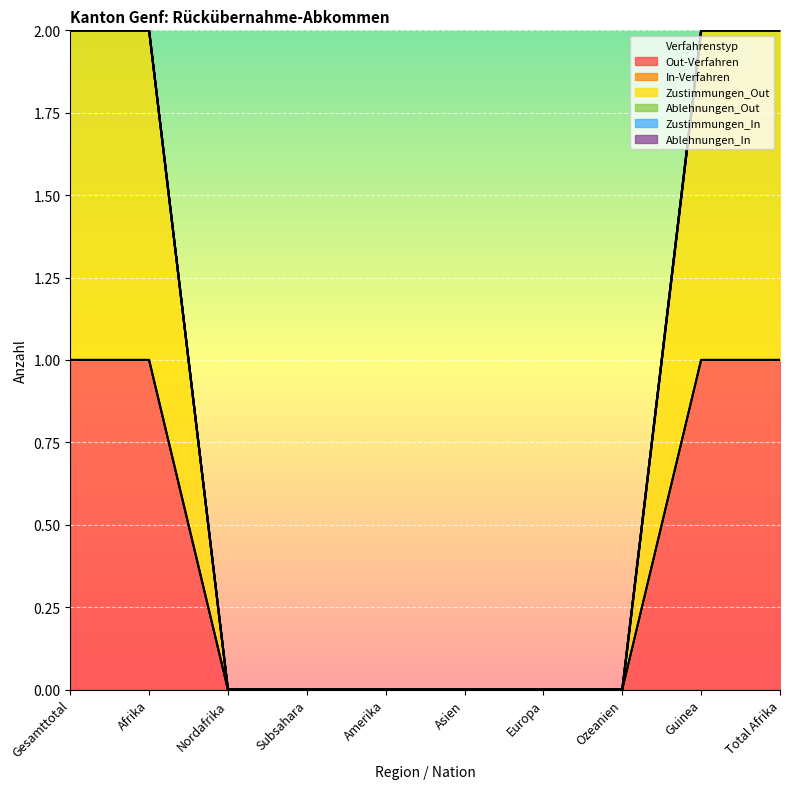

Reading right to left, transcribe all the data shown in this chart.

Out-Verfahren: Total Afrika=1	Guinea=1	Ozeanien=0	Europa=0	Asien=0	Amerika=0	Subsahara=0	Nordafrika=0	Afrika=1	Gesamttotal=1
In-Verfahren: Total Afrika=0	Guinea=0	Ozeanien=0	Europa=0	Asien=0	Amerika=0	Subsahara=0	Nordafrika=0	Afrika=0	Gesamttotal=0
Zustimmungen_Out: Total Afrika=1	Guinea=1	Ozeanien=0	Europa=0	Asien=0	Amerika=0	Subsahara=0	Nordafrika=0	Afrika=1	Gesamttotal=1
Ablehnungen_Out: Total Afrika=0	Guinea=0	Ozeanien=0	Europa=0	Asien=0	Amerika=0	Subsahara=0	Nordafrika=0	Afrika=0	Gesamttotal=0
Zustimmungen_In: Total Afrika=0	Guinea=0	Ozeanien=0	Europa=0	Asien=0	Amerika=0	Subsahara=0	Nordafrika=0	Afrika=0	Gesamttotal=0
Ablehnungen_In: Total Afrika=0	Guinea=0	Ozeanien=0	Europa=0	Asien=0	Amerika=0	Subsahara=0	Nordafrika=0	Afrika=0	Gesamttotal=0